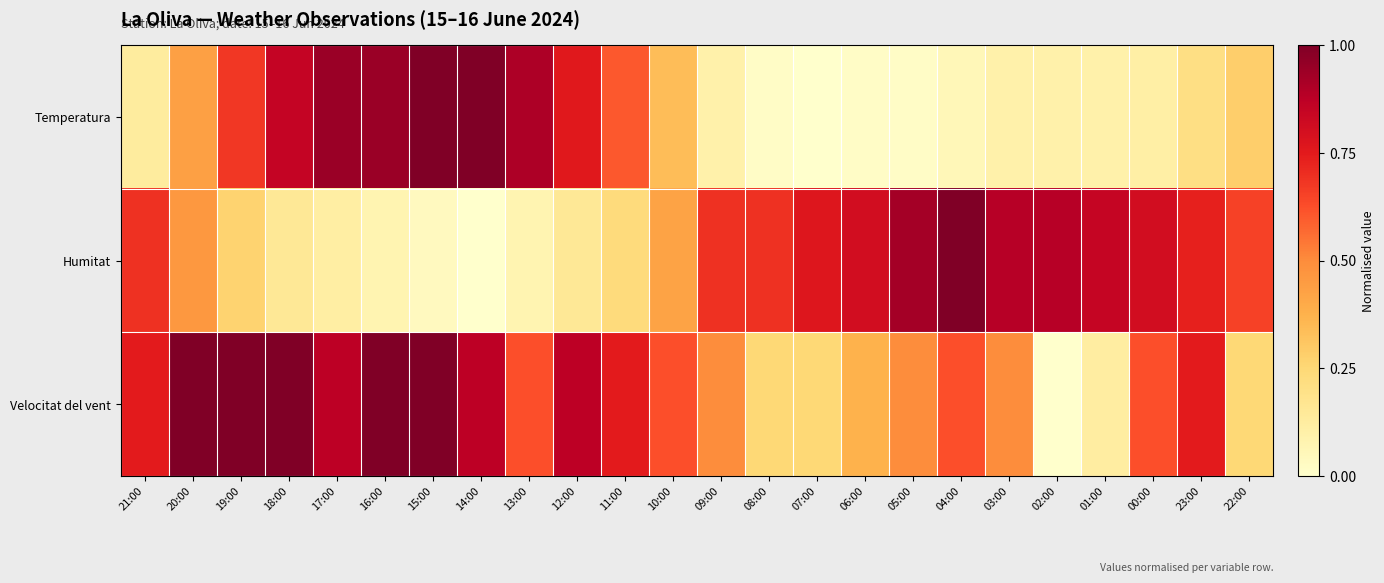

Rank the series at 20:00 from highest to lowest value.

Velocitat del vent, Humitat, Temperatura